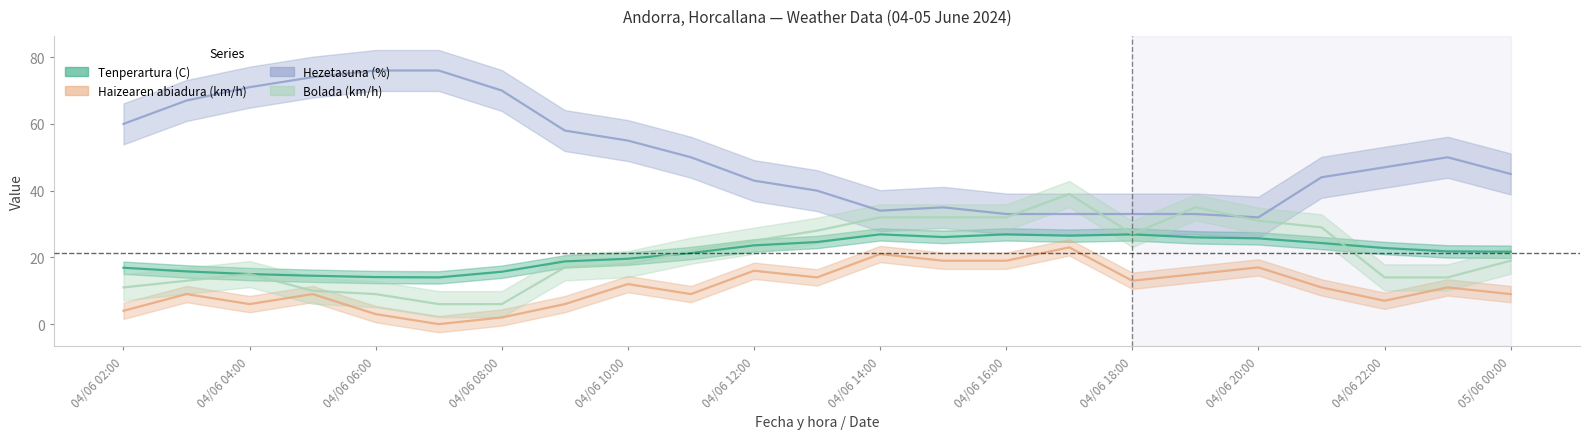

At which category does the chart reach its minimum across all series?

04/06 07:00